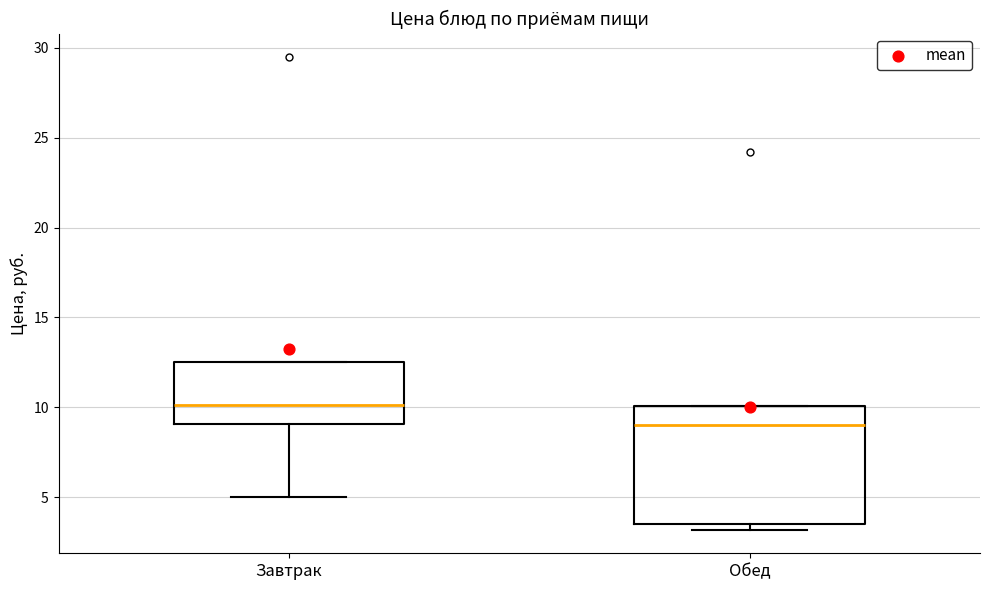

Which box's median line is the highest?

Завтрак